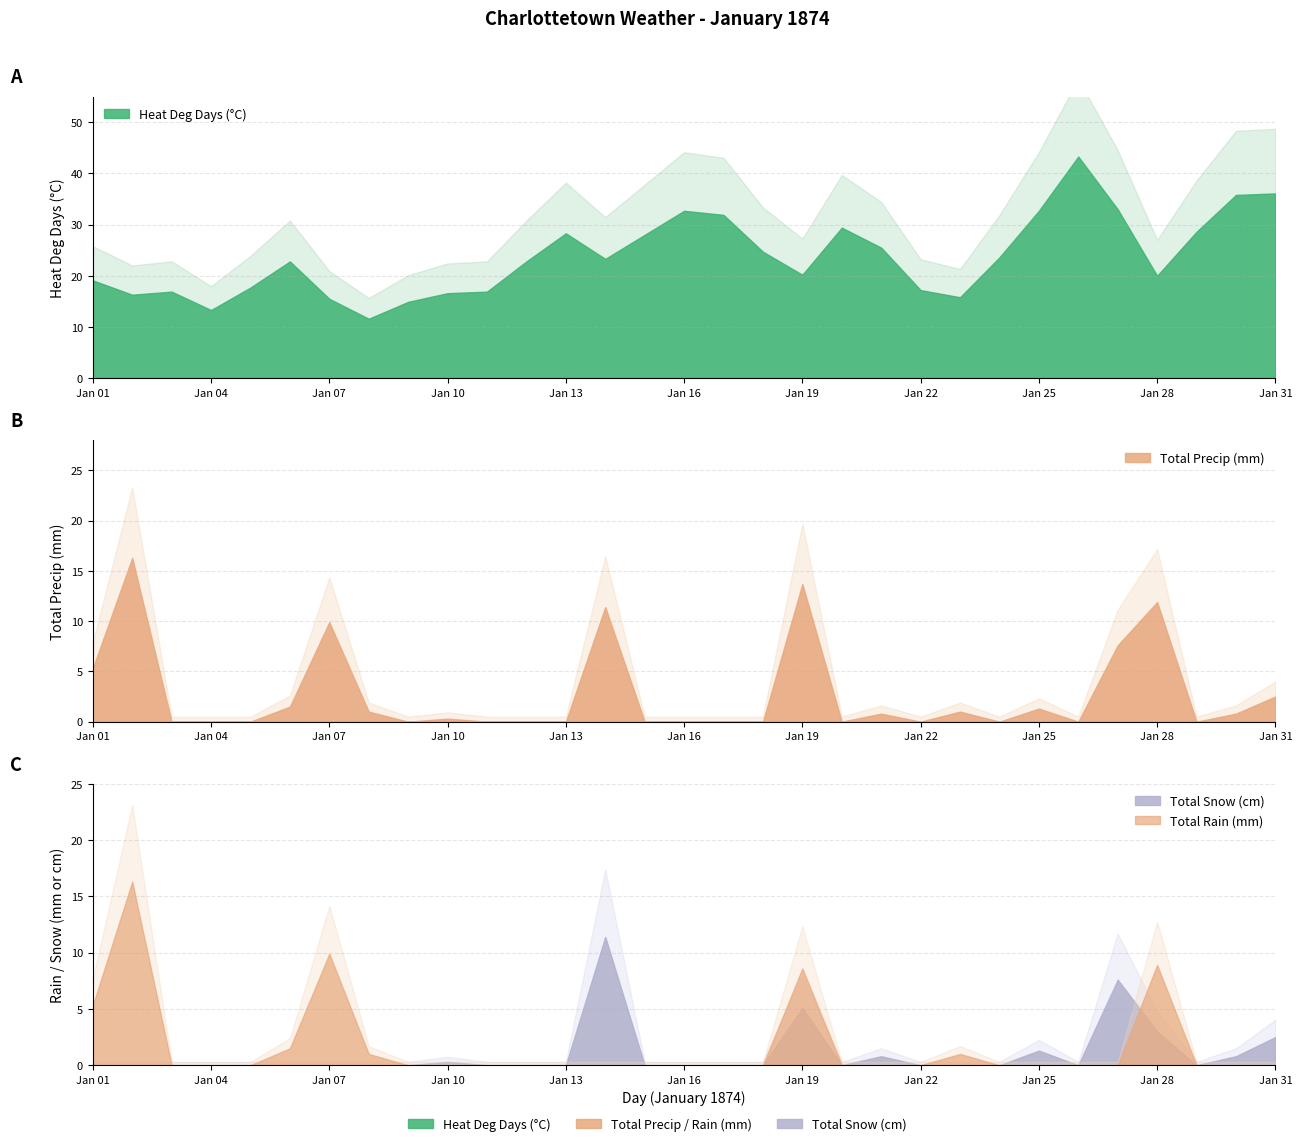

The total_precip series shows 0.5 at 5. True or false?

False